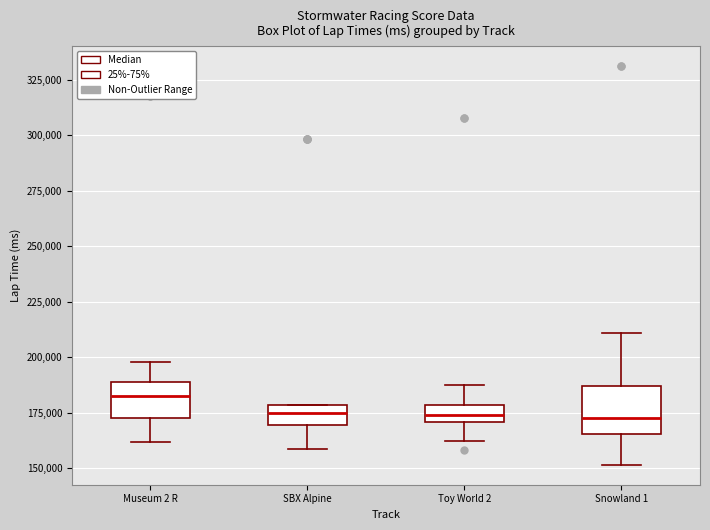

Reading left to right, read every box against the y-axis: the position of its median line, the range the box covers, and the ends of its whiskers. The values are not printed on the chart, so give them approximately, as read against the axis.

Museum 2 R: median 185000, box 175000 to 190000, whiskers 160000 to 200000
SBX Alpine: median 175000, box 170000 to 180000, whiskers 160000 to 180000
Toy World 2: median 175000, box 170000 to 180000, whiskers 160000 to 190000
Snowland 1: median 175000, box 165000 to 185000, whiskers 150000 to 210000